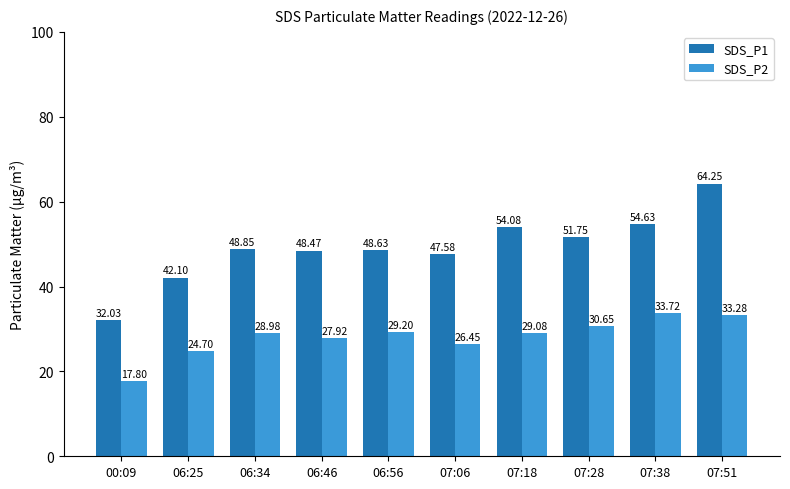

What is the average value of the SDS_P1 series?

49.2